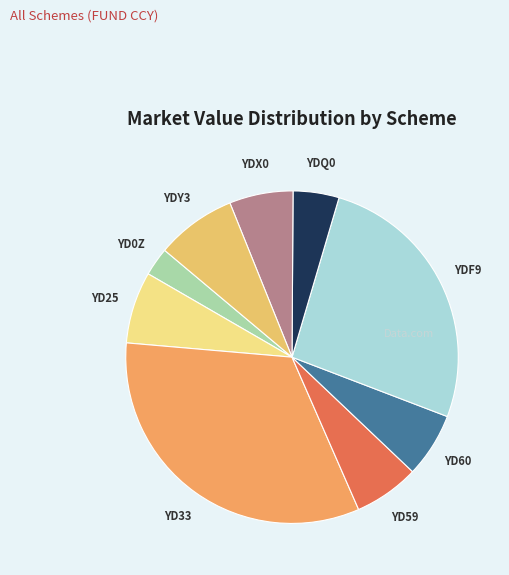

Which category has the biggest portion of the pie?

YD33